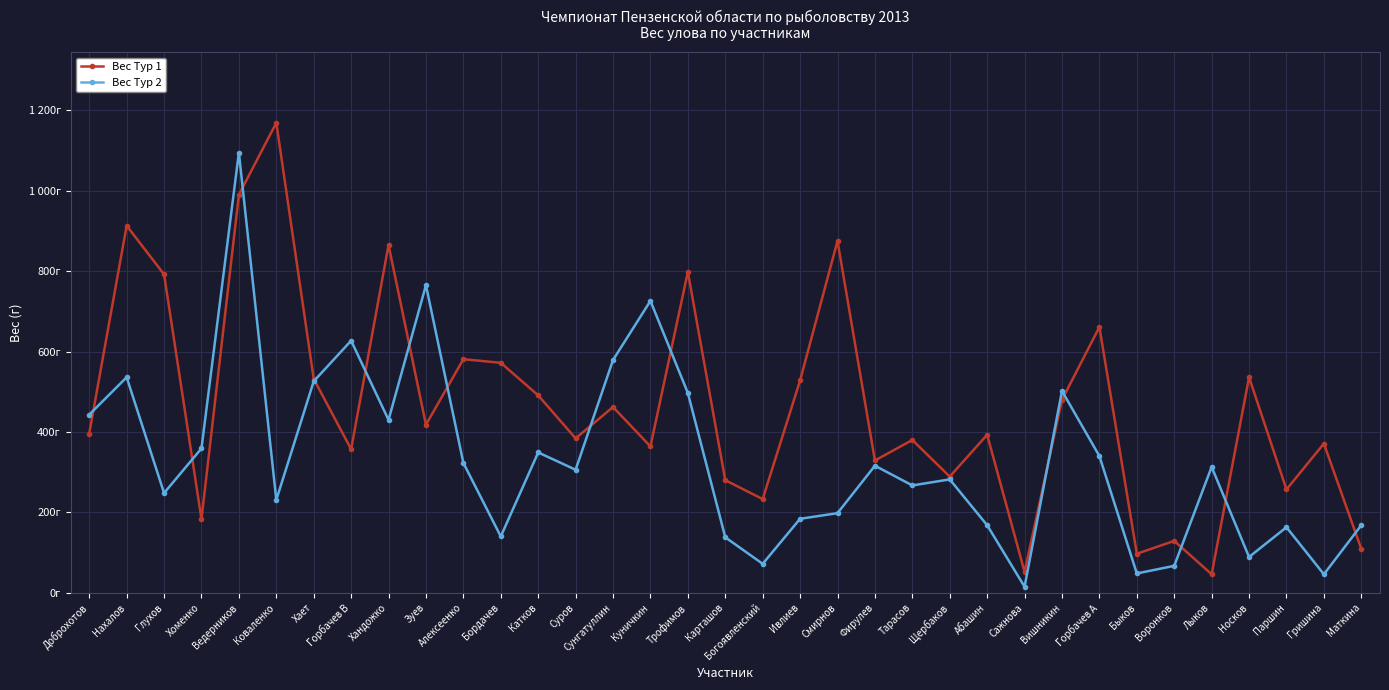

Where is the first local minimum for Вес Тур 2?

Глухов